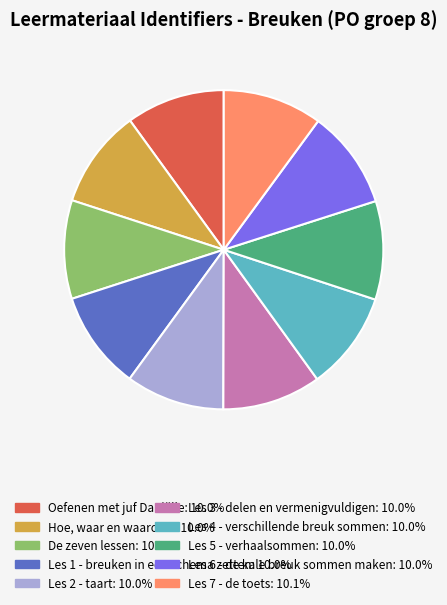

Is there any slice that represents more than half of the pie?

No